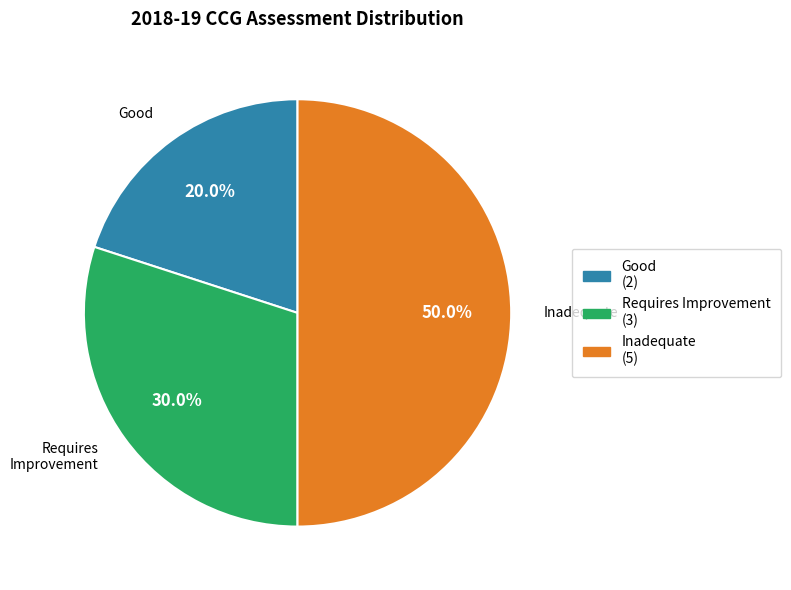

How many slices are in this pie chart?

3